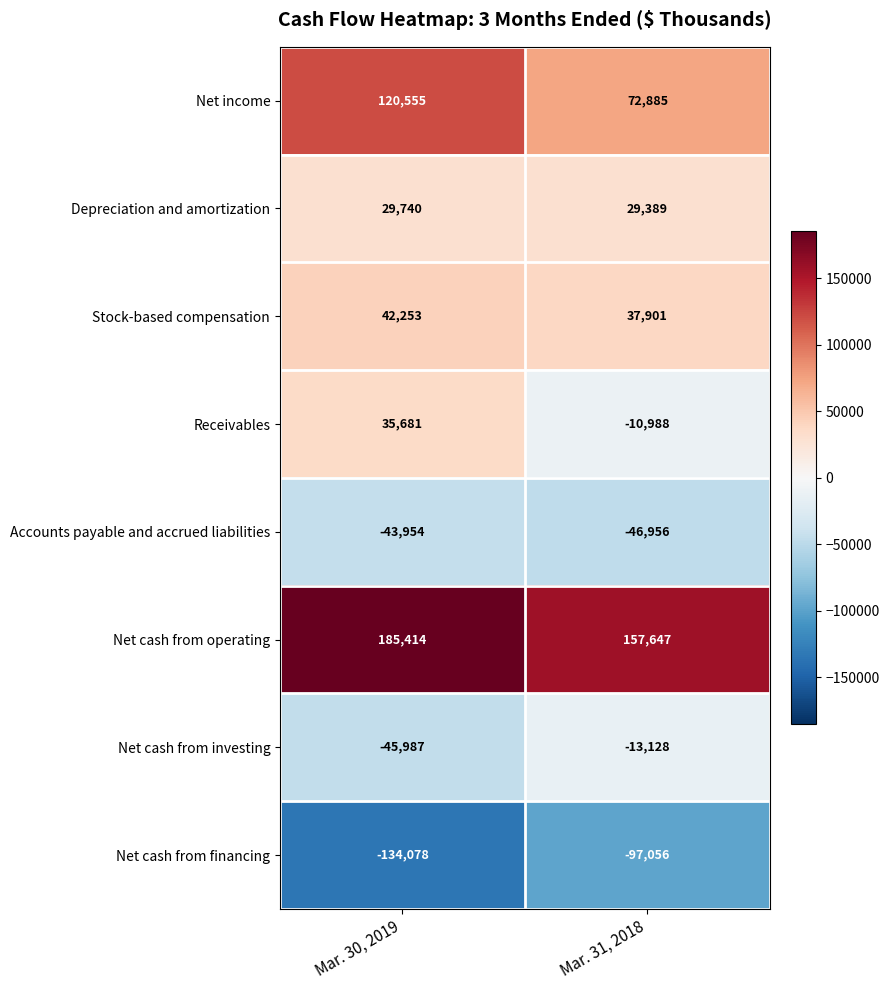

How many data points does each series have?

2